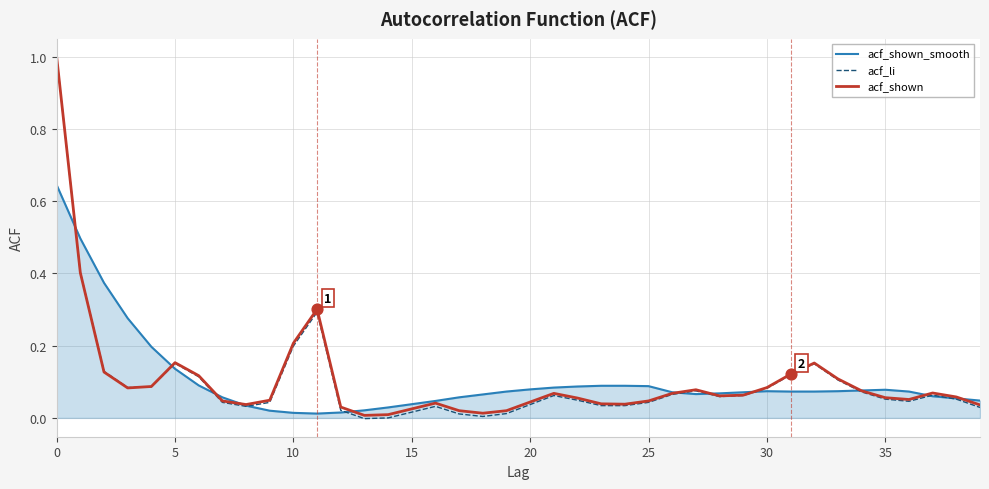

Which series has the widest spread of values?

acf_li